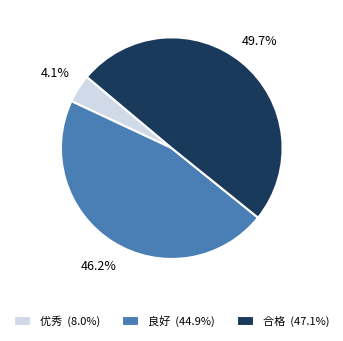

To the nearest percent, what is the combined percentage of 良好 and 优秀?

50%